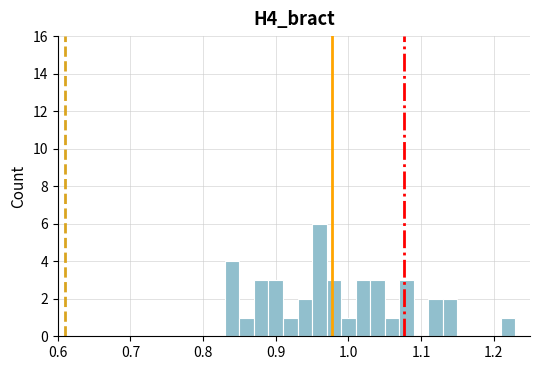

Around what value on the x-axis is the tallest bar? Give the approximate position of its centre, as read against the axis.

0.96